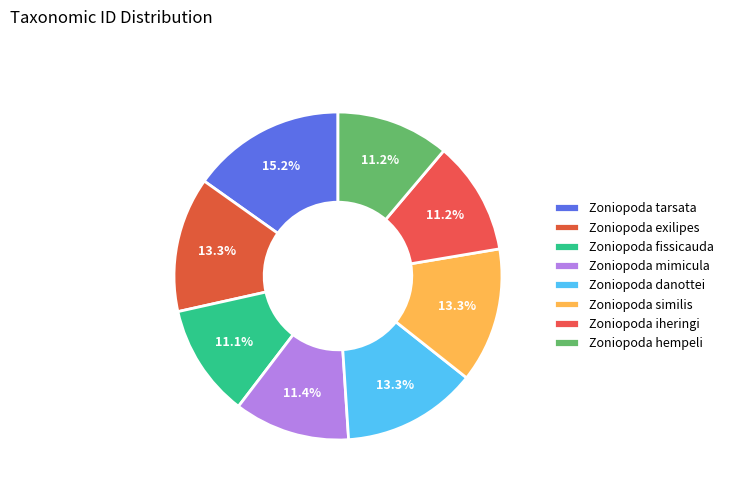

How many segments does this pie chart have?

8